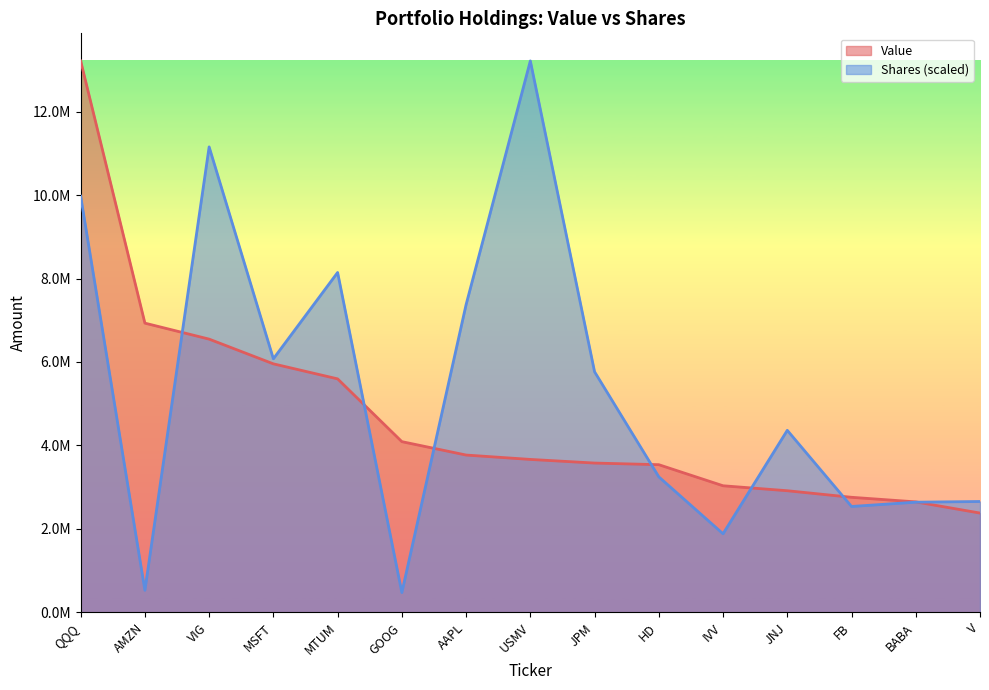

What is the value of the Shares or principal amount point at the 6th from the left?

476330.0